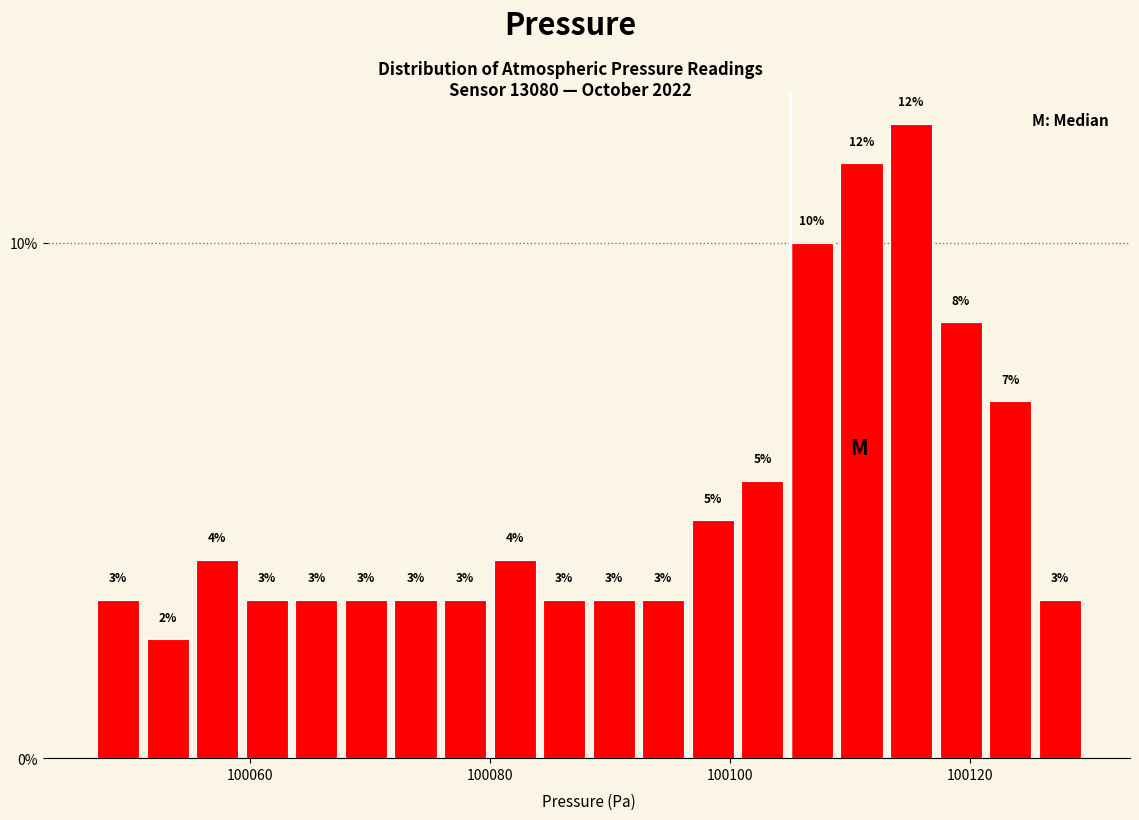

Around what value on the x-axis is the tallest bar? Give the approximate position of its centre, as read against the axis.

100116